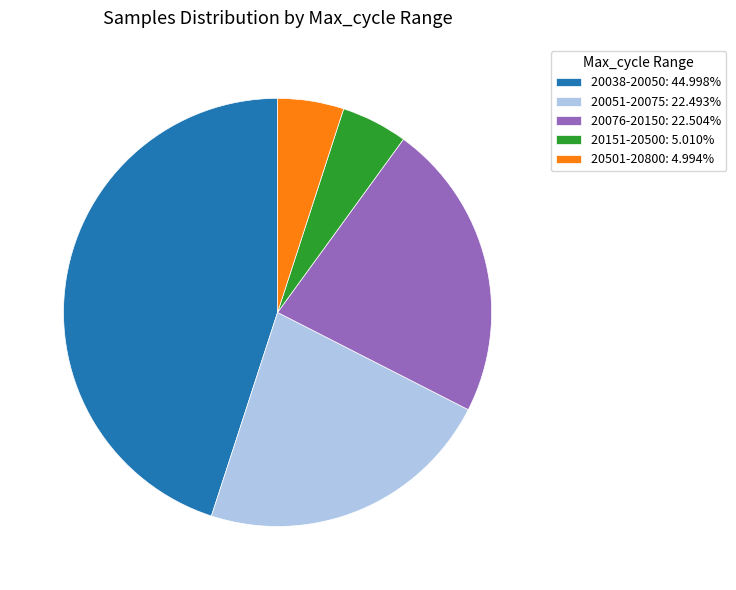

How many segments does this pie chart have?

5